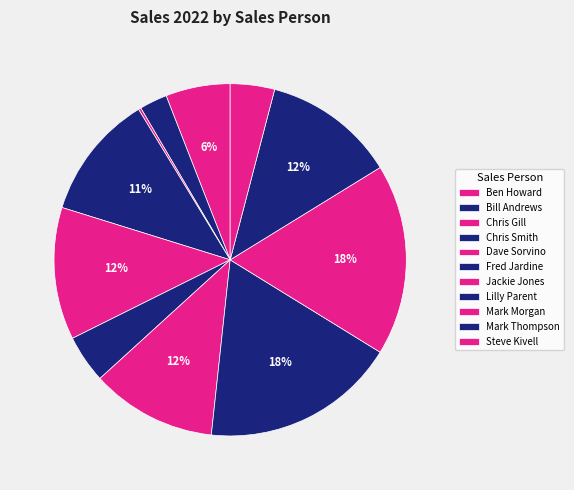

To the nearest percent, what is the combined percentage of Fred Jardine and Steve Kivell?

8%